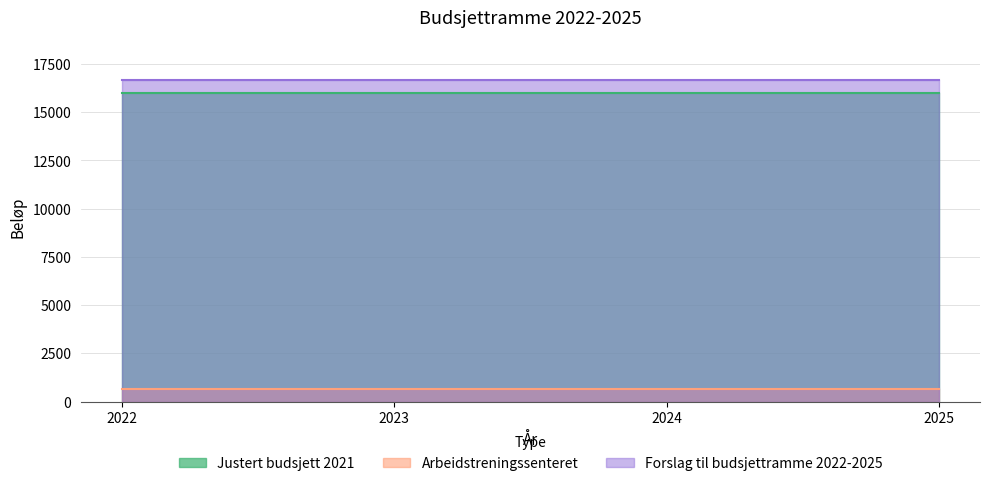

Which series has the widest spread of values?

Justert budsjett 2021